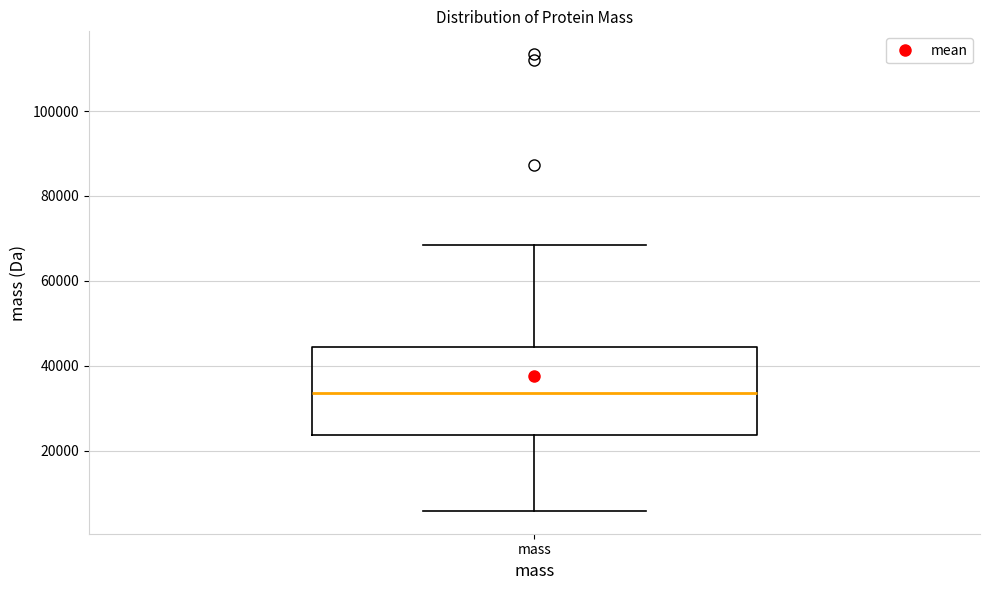

Transcribe this box plot: give where the median line is, the range the box spans, and where the two whiskers end, as read against the y-axis. The values are not printed on the chart, so give them approximately, as read against the axis.

median 34000, box 24000 to 44000, whiskers 6000 to 68000